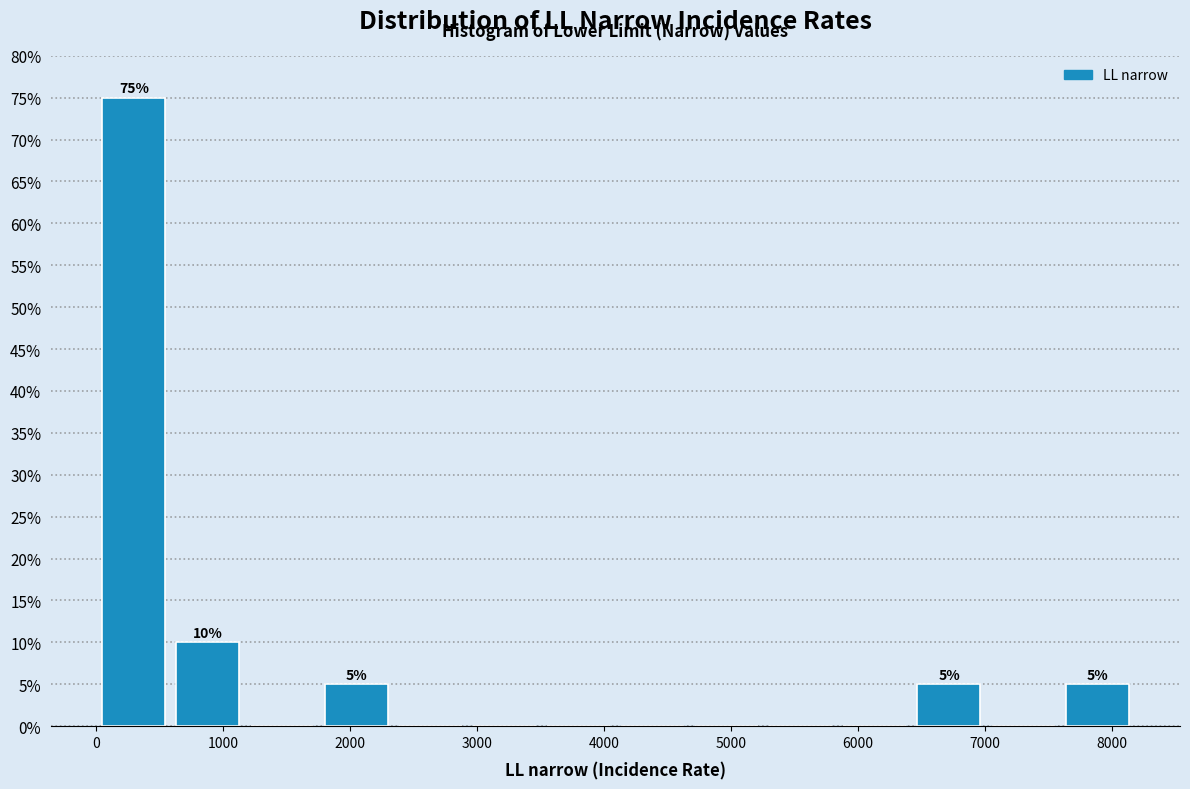

Over which range of the x-axis is the bar tallest?

0 to 600